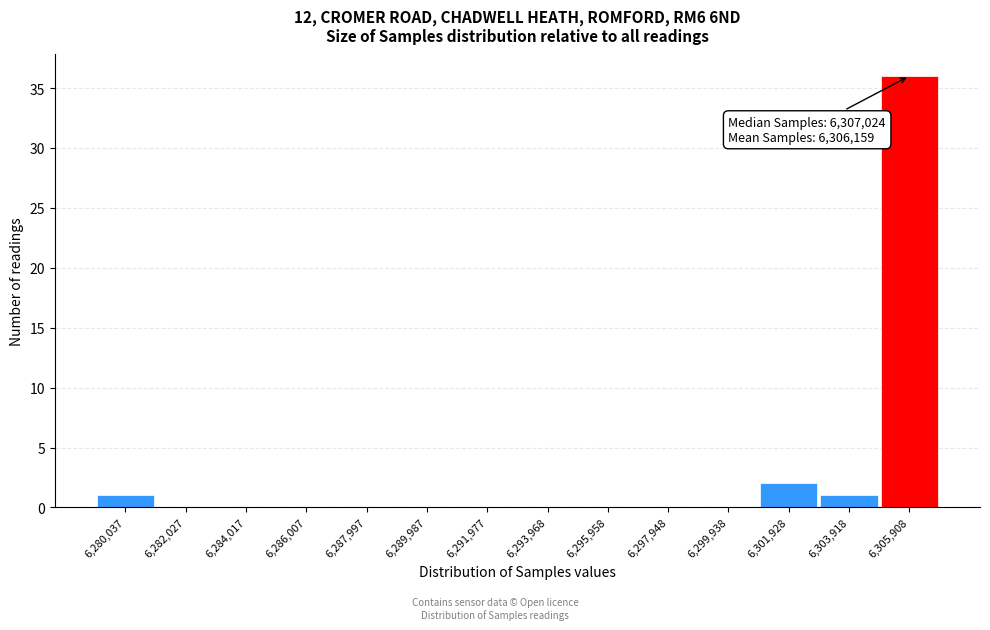

Reading right to left, what are all the values shown in this chart?

6,305,908=36	6,303,918=1	6,301,928=2	6,299,938=0	6,297,948=0	6,295,958=0	6,293,968=0	6,291,977=0	6,289,987=0	6,287,997=0	6,286,007=0	6,284,017=0	6,282,027=0	6,280,037=1